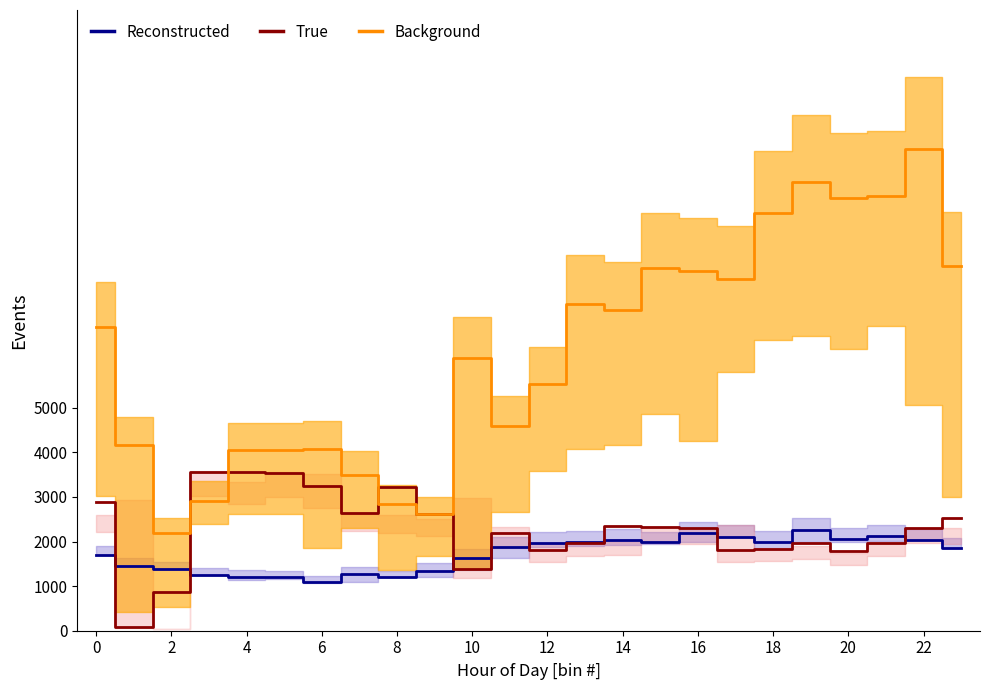

What is the label of the 24th point from the left?

23